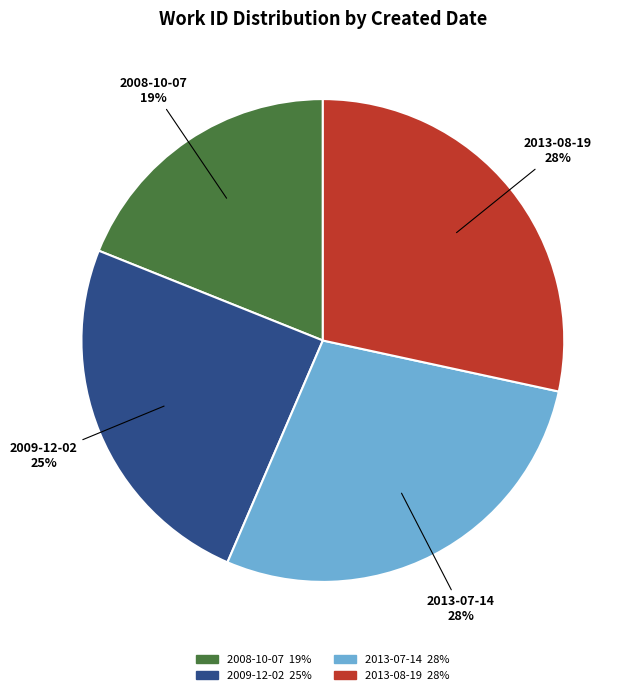

Which slice is the smallest?

2008-10-07